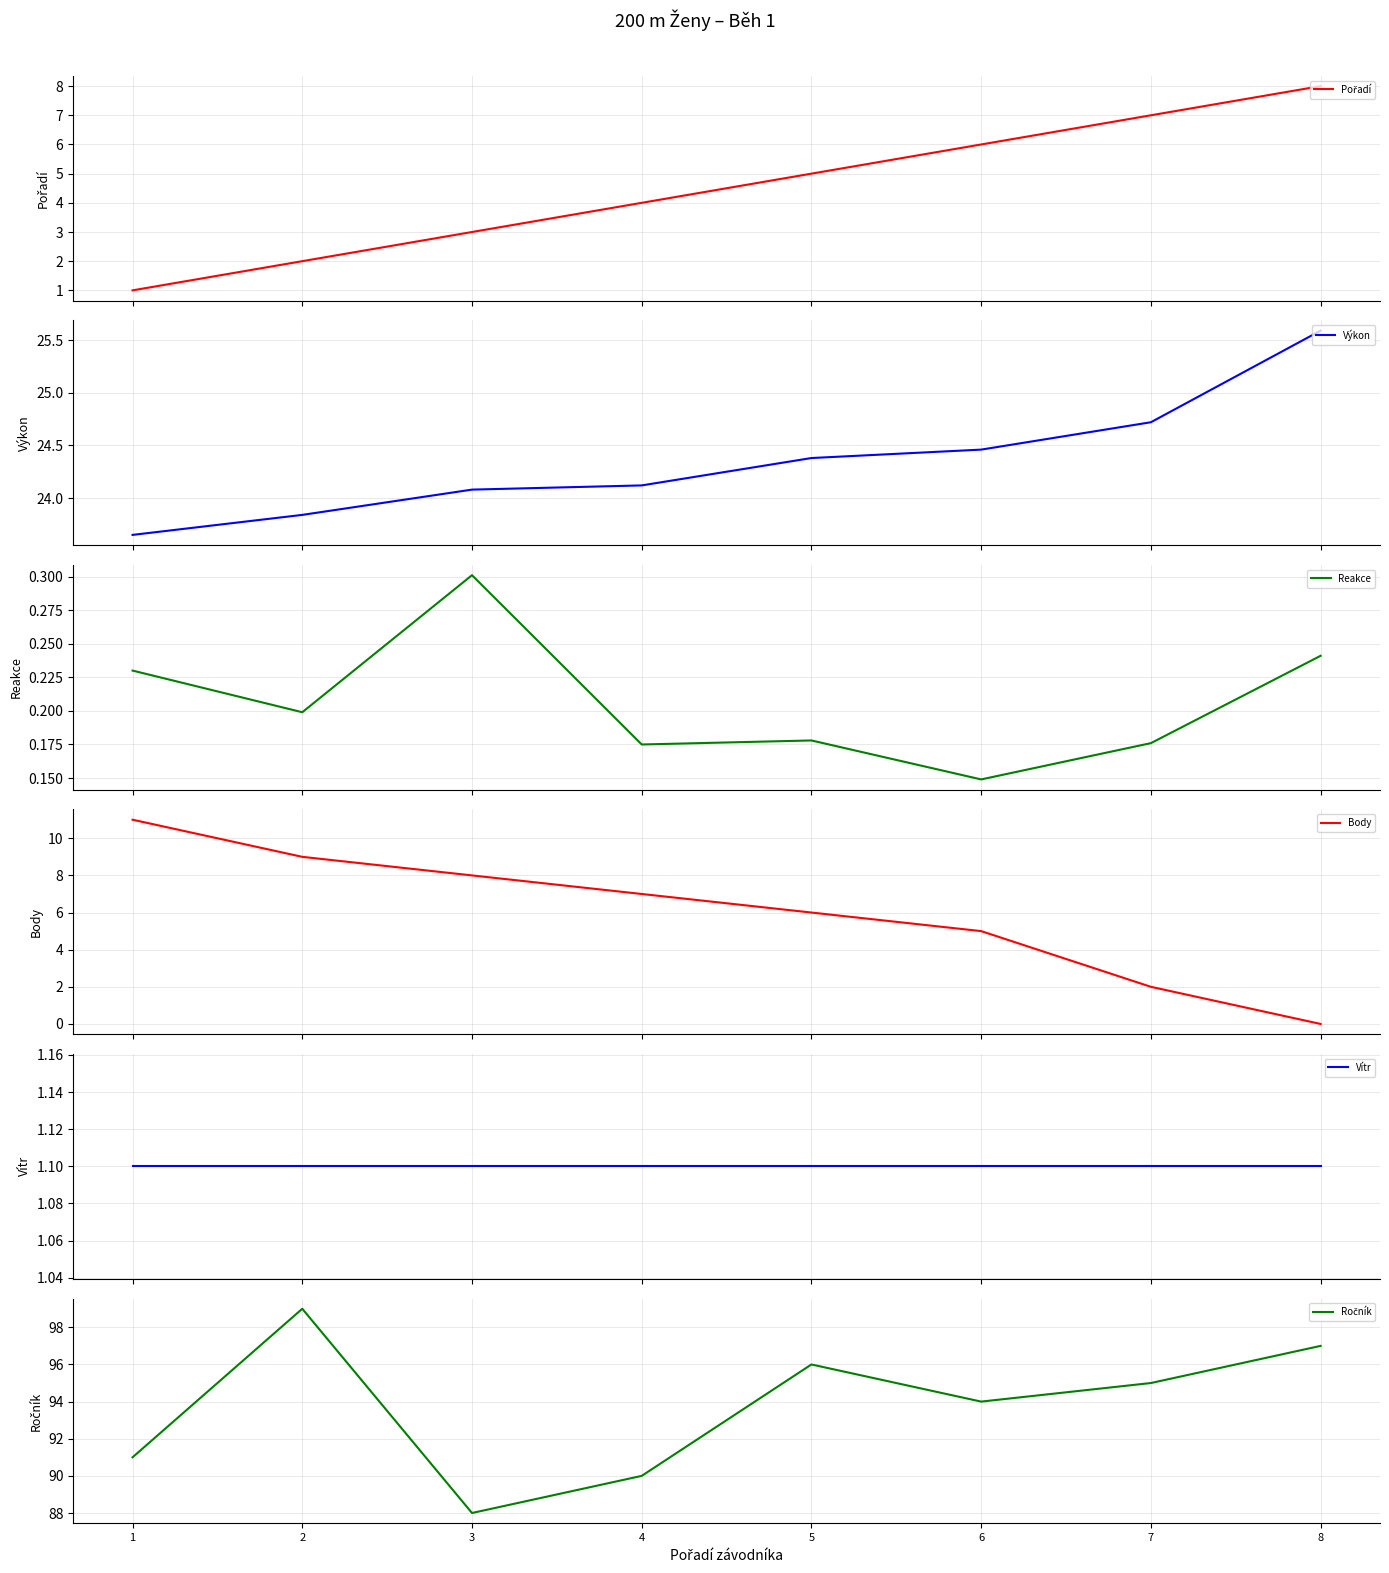

What are all the series names shown in the legend?

Pořadí, Výkon, Reakce, Body, Vítr, Ročník